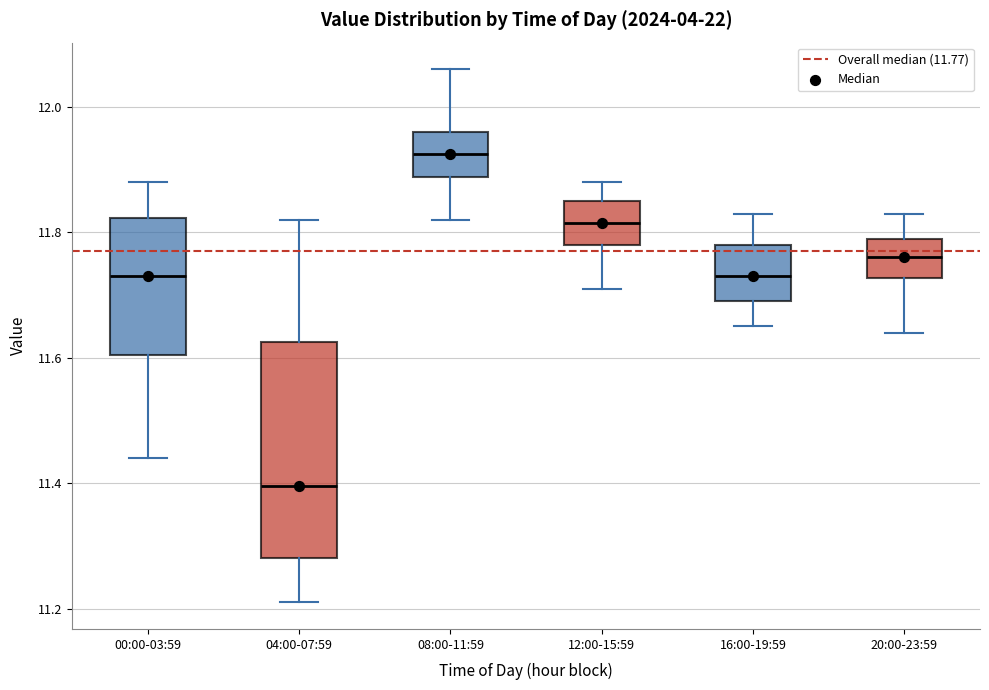

Where does the median line of the box for 16:00-19:59 sit on the y-axis? The values are not printed on the chart, so give them approximately, as read against the axis.

11.74